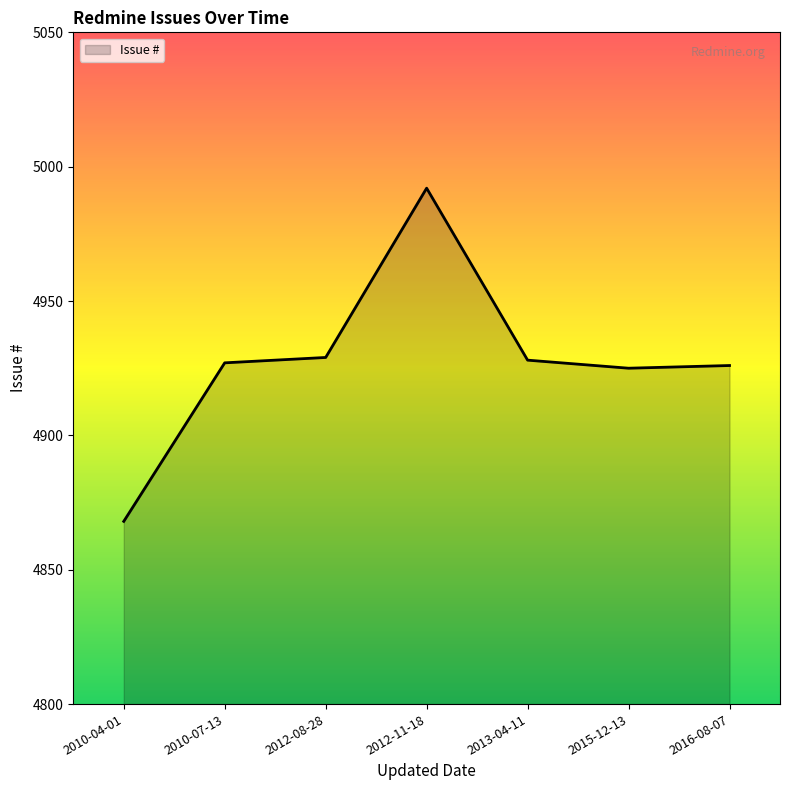

Reading left to right, list all the values displayed in this chart.

4868	4927	4929	4992	4928	4925	4926